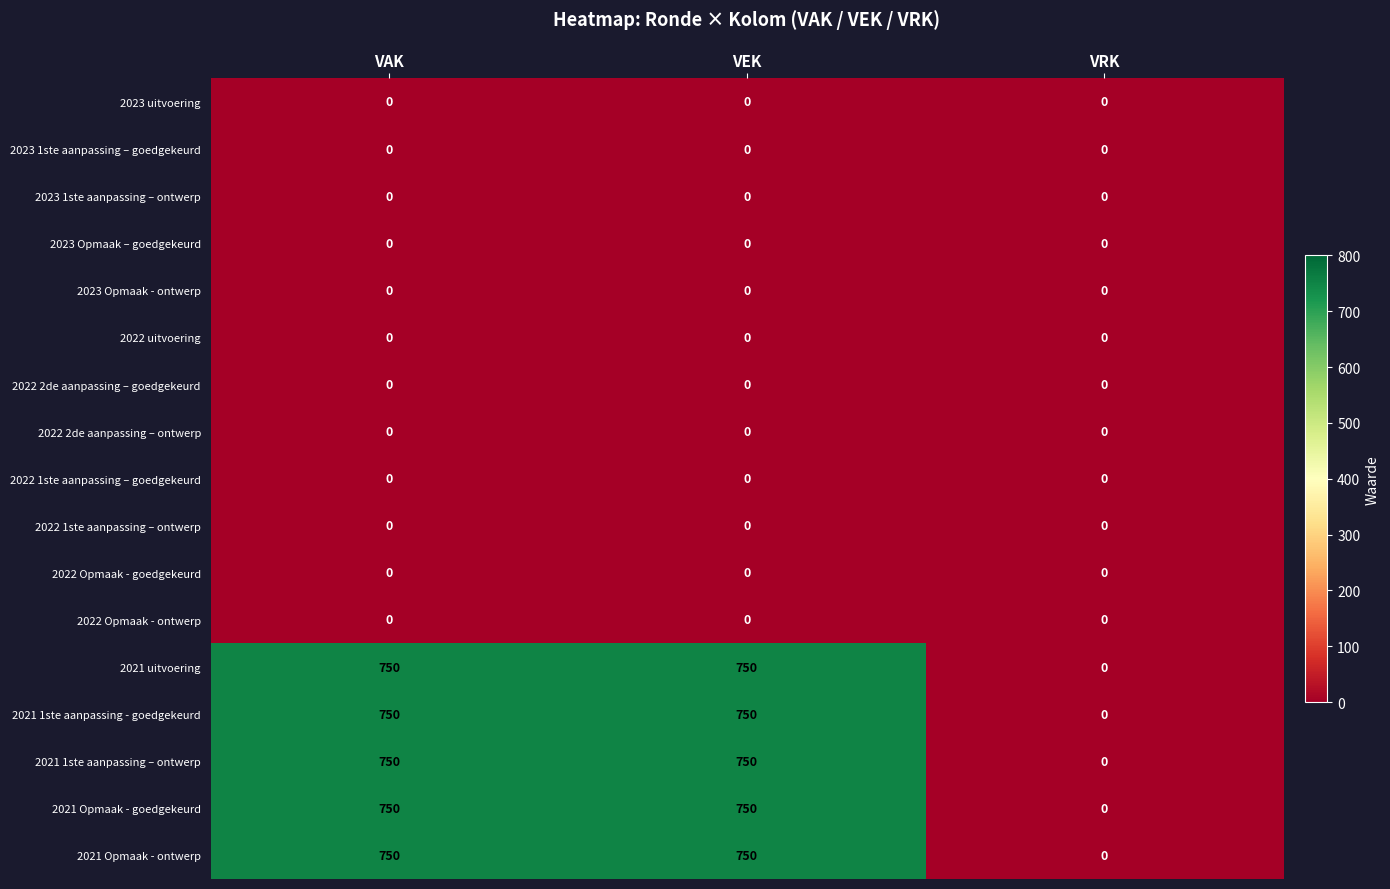

What is the maximum value shown in the chart?

750